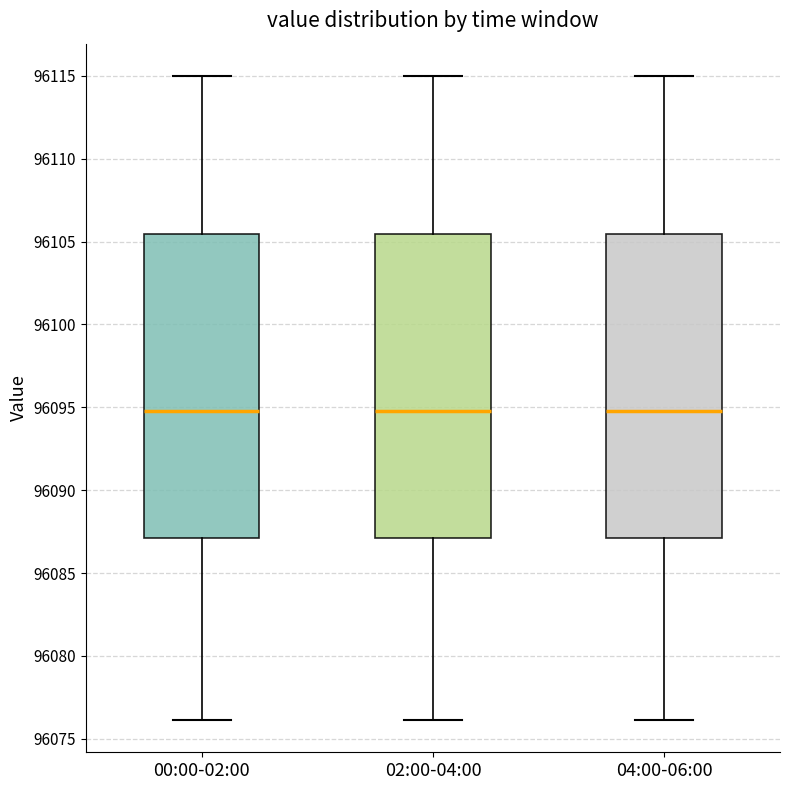

Reading left to right, transcribe this box plot: for each box, give where its median line is, the range the box spans, and where its two whiskers end, as read against the y-axis. The values are not printed on the chart, so give them approximately, as read against the axis.

00:00-02:00: median 96095.0, box 96087.0 to 96105.5, whiskers 96076.0 to 96115.0
02:00-04:00: median 96095.0, box 96087.0 to 96105.5, whiskers 96076.0 to 96115.0
04:00-06:00: median 96095.0, box 96087.0 to 96105.5, whiskers 96076.0 to 96115.0